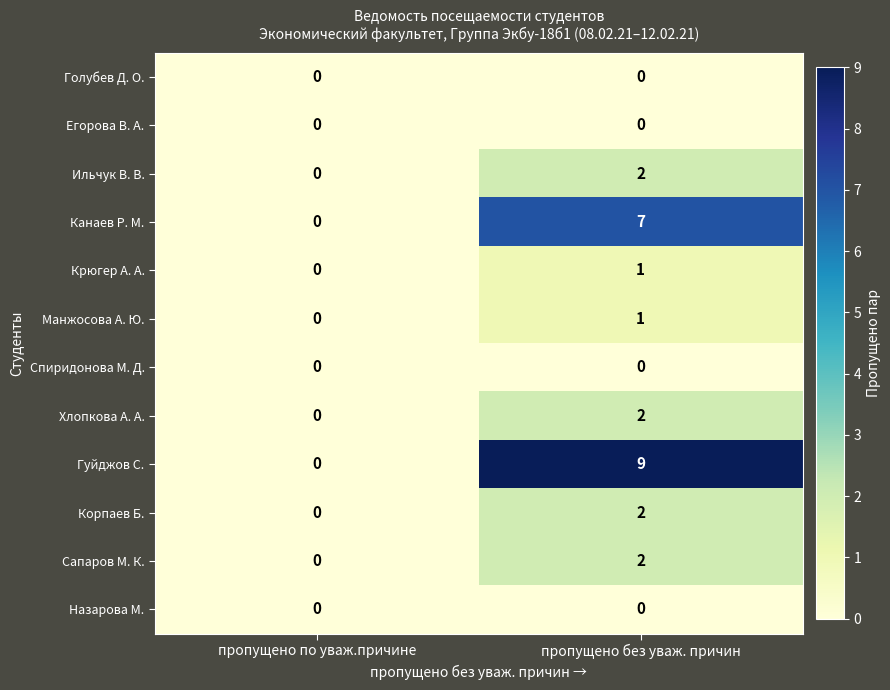

Reading left to right, list all the values displayed in this chart.

Голубев Д. О.: 0	0
Егорова В. А.: 0	0
Ильчук В. В.: 0	2
Канаев Р. М.: 0	7
Крюгер А. А.: 0	1
Манжосова А. Ю.: 0	1
Спиридонова М. Д.: 0	0
Хлопкова А. А.: 0	2
Гуйджов С.: 0	9
Корпаев Б.: 0	2
Сапаров М. К.: 0	2
Назарова М.: 0	0